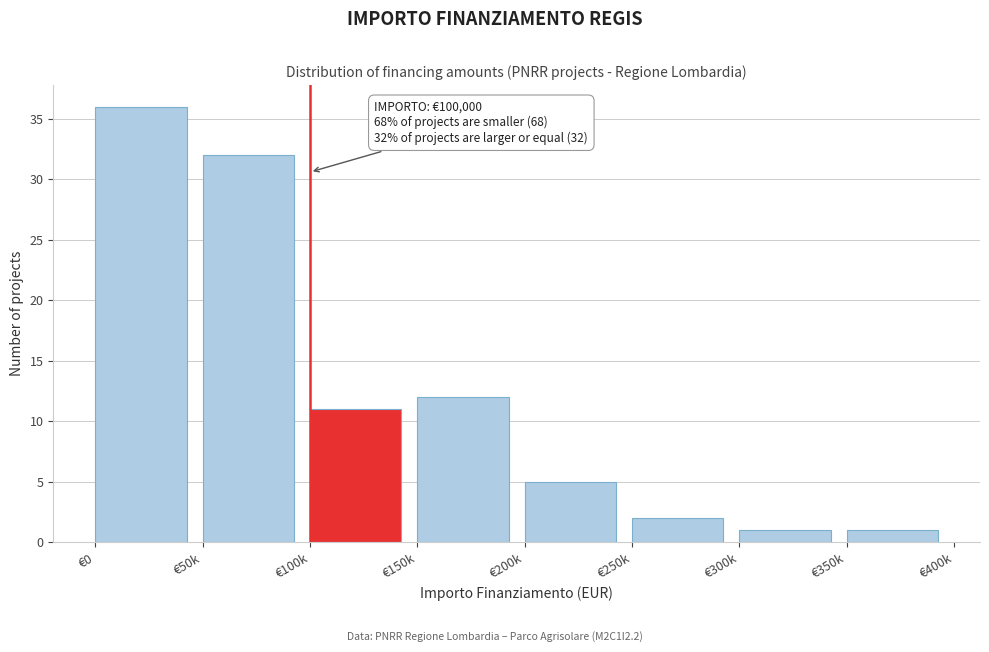

Reading left to right, list all the values displayed in this chart.

€0=36	€50k=32	€100k=11	€150k=12	€200k=5	€250k=2	€300k=1	€350k=1